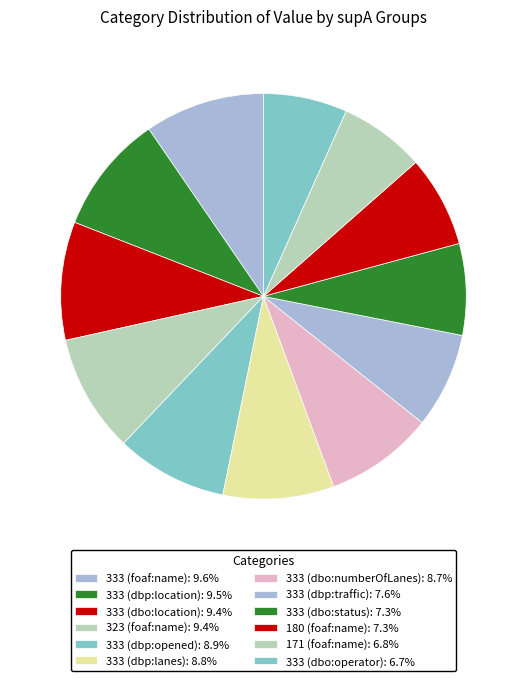

Rank the categories by value from highest to lowest.

333 (foaf:name), 333 (dbp:location), 333 (dbo:location), 323 (foaf:name), 333 (dbp:opened), 333 (dbp:lanes), 333 (dbo:numberOfLanes), 333 (dbp:traffic), 333 (dbo:status), 180 (foaf:name), 171 (foaf:name), 333 (dbo:operator)